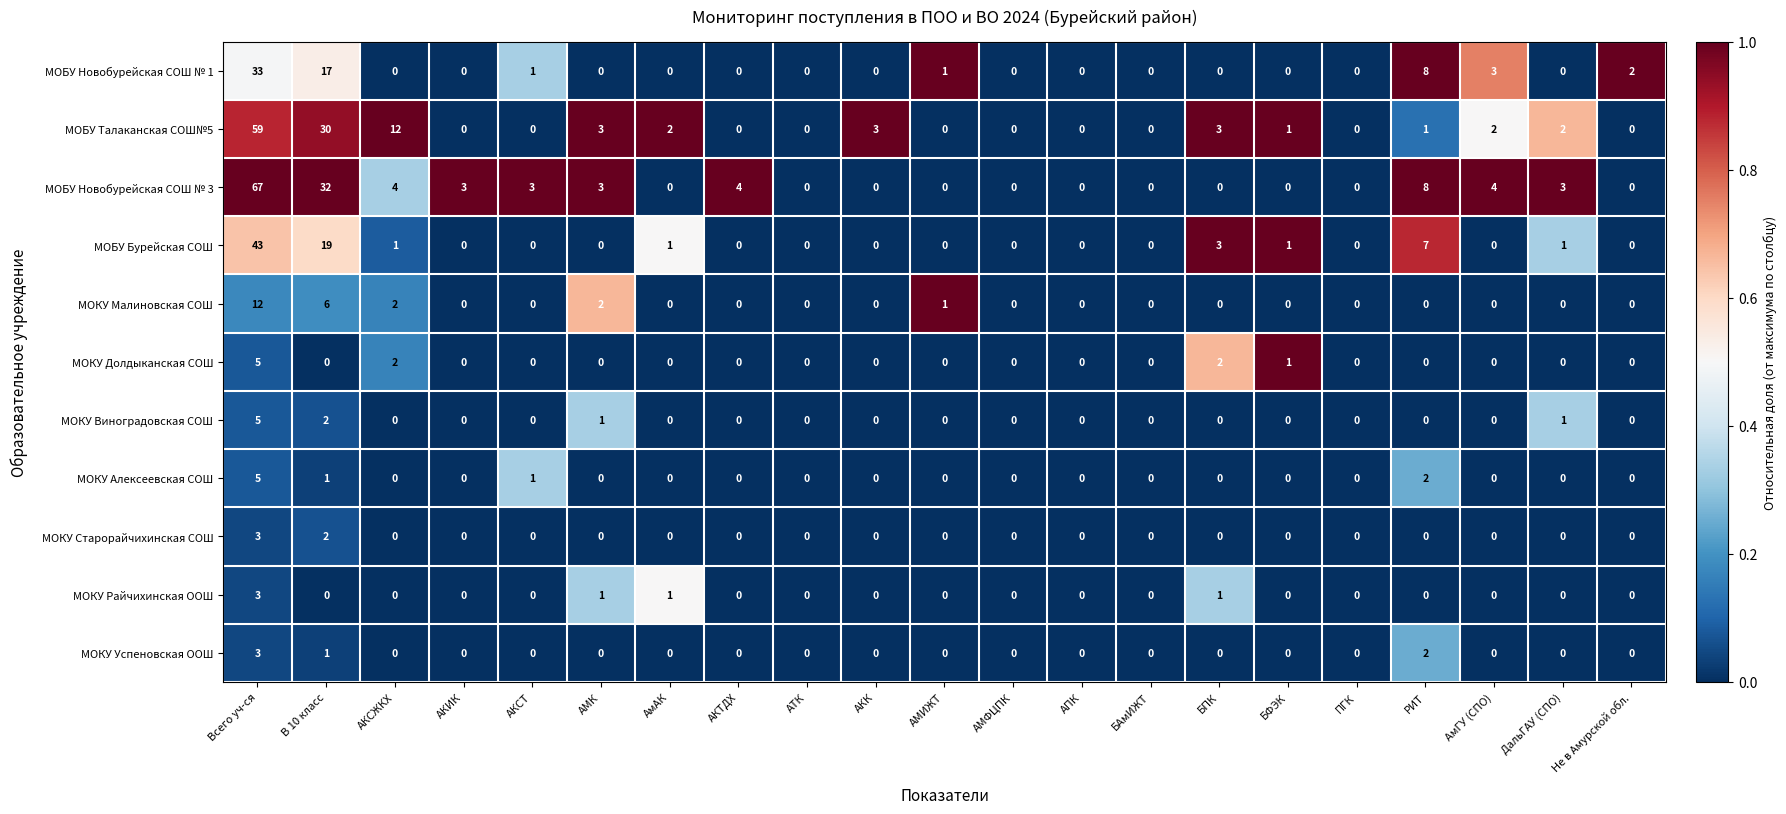

What is the total value across all series at АКК?

3